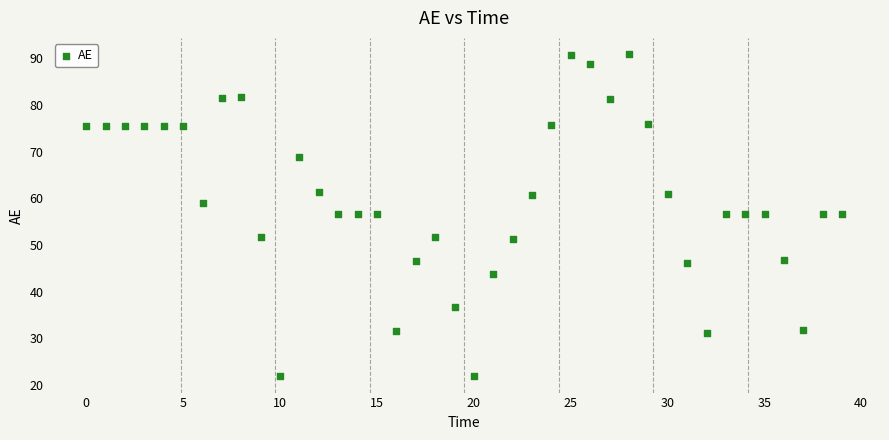

What is the range of X values (max minus min)?

39.0